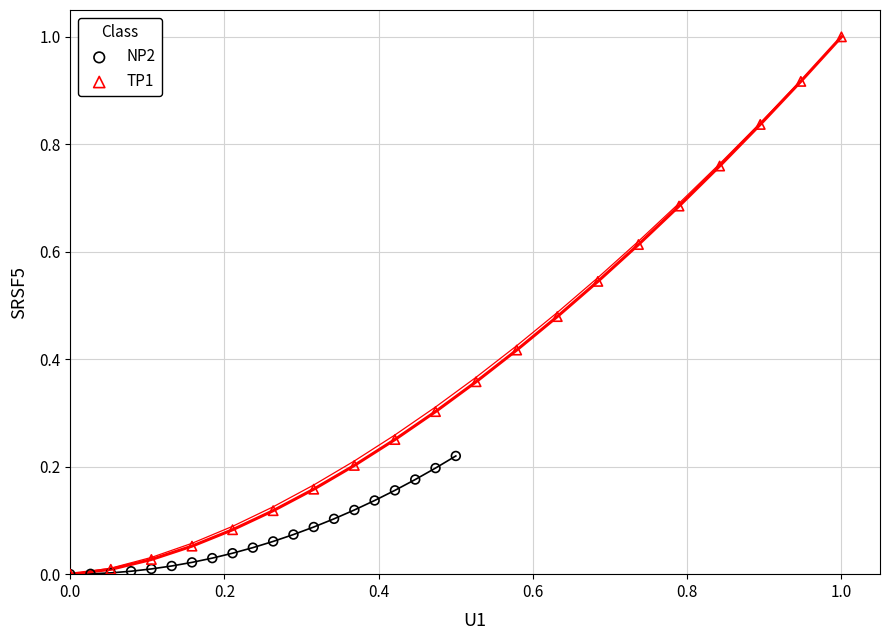

Which series contains the highest Y value?

TP1